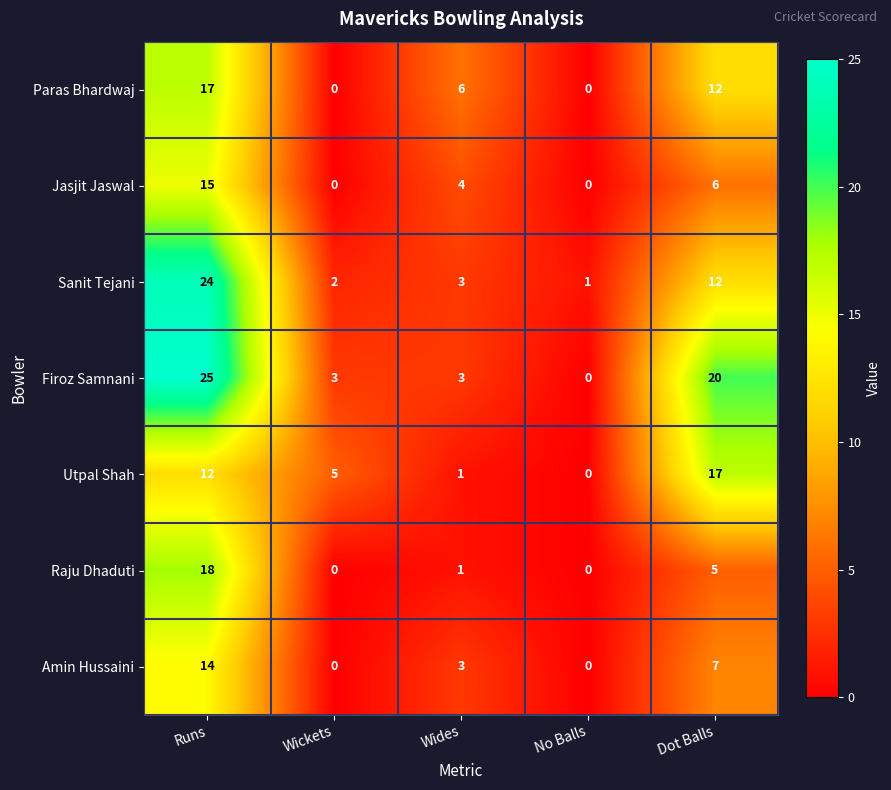

Is it true that Utpal Shah equals 27 at Dot Balls?

False